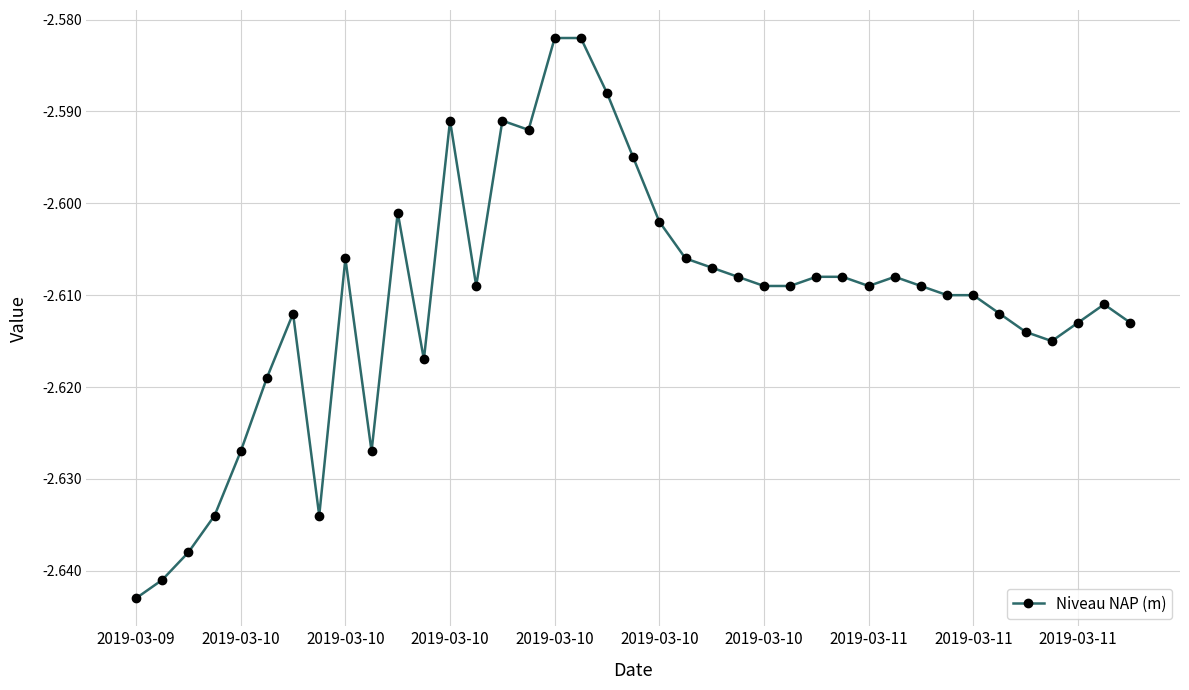

What is the sum of all values?

-101.8